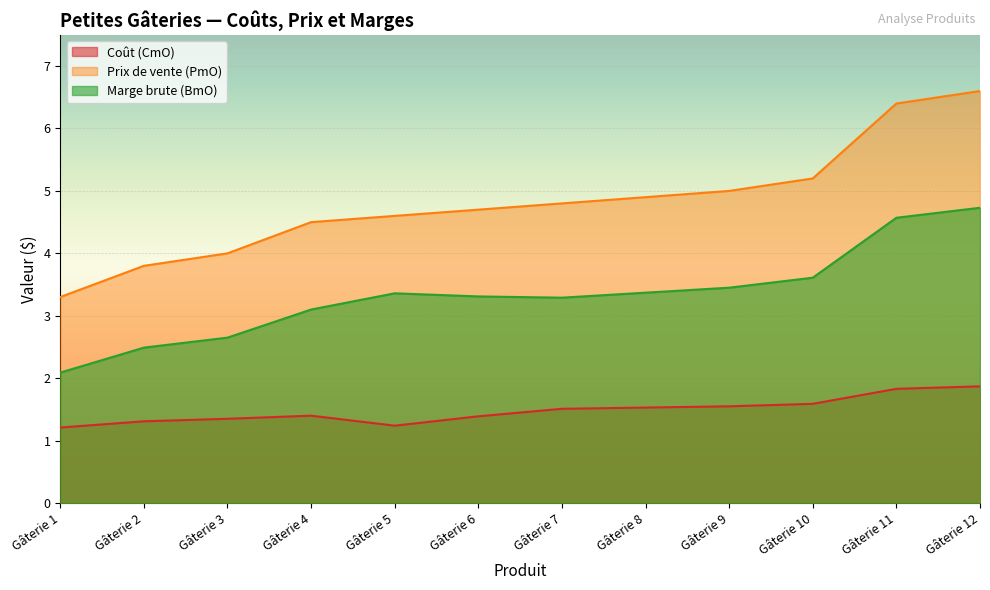

In Coût (CmO), how many points are lower than both neighbors (excluding endpoints)?

1